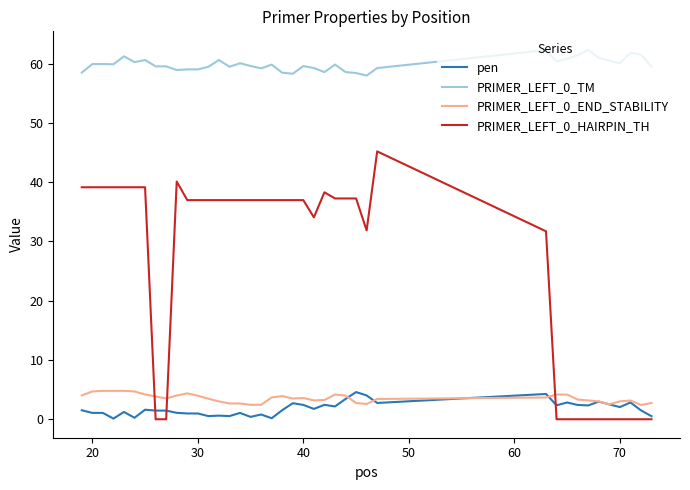

How many intersections are there between PRIMER_LEFT_0_HAIRPIN_TH and PRIMER_LEFT_0_END_STABILITY?

3